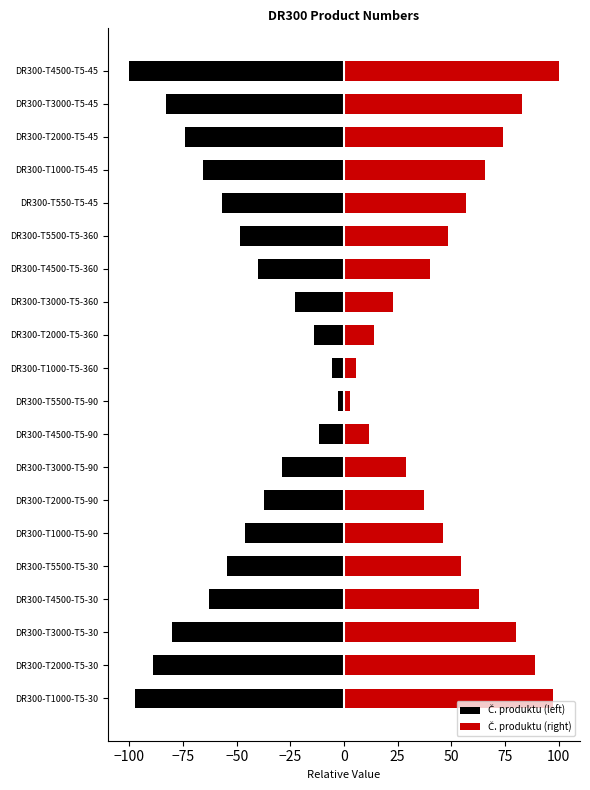

What is the sum of the Č. produktu (left) values at DR300-T3000-T5-360 and DR300-T4500-T5-360?

-62.7